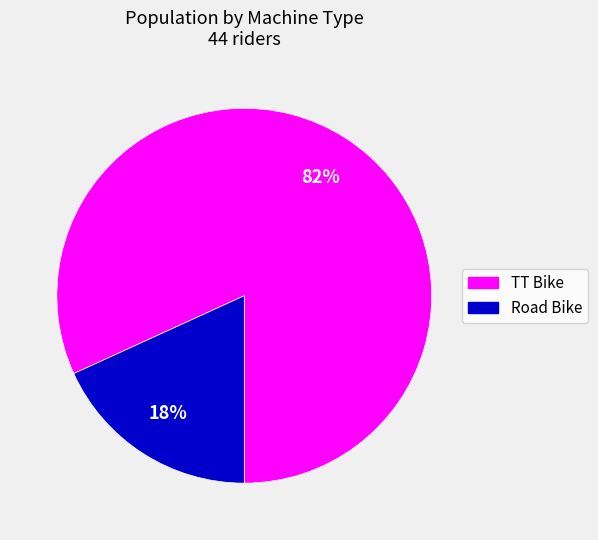

Which slice represents more than half of the pie?

TT Bike